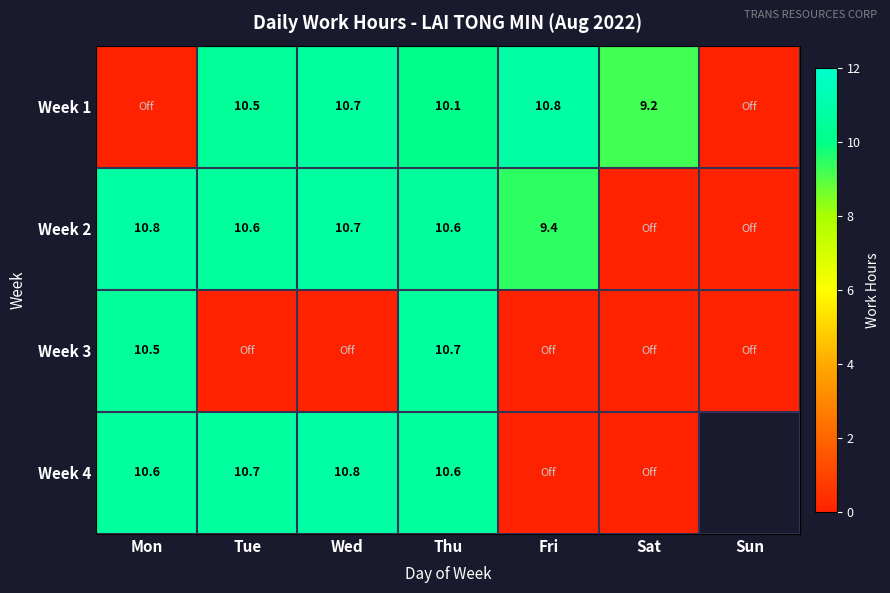

Count the number of categories in the chart.

7